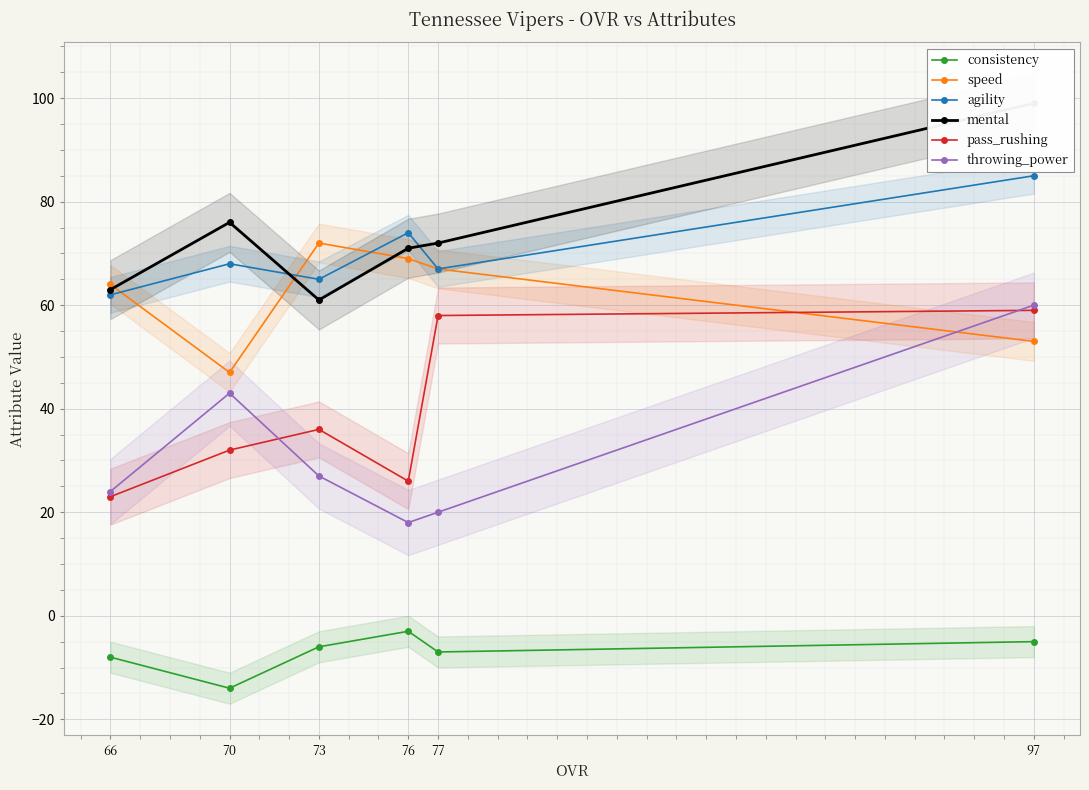

What is the difference between the pass_rushing values at 70 and 77?

26